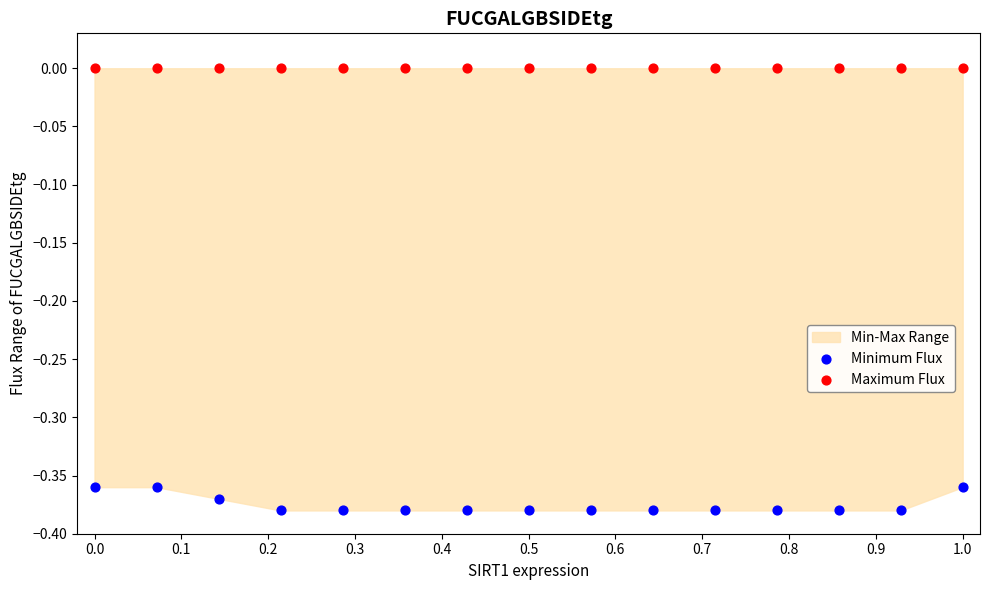

Which series contains the lowest Y value?

Minimum Flux